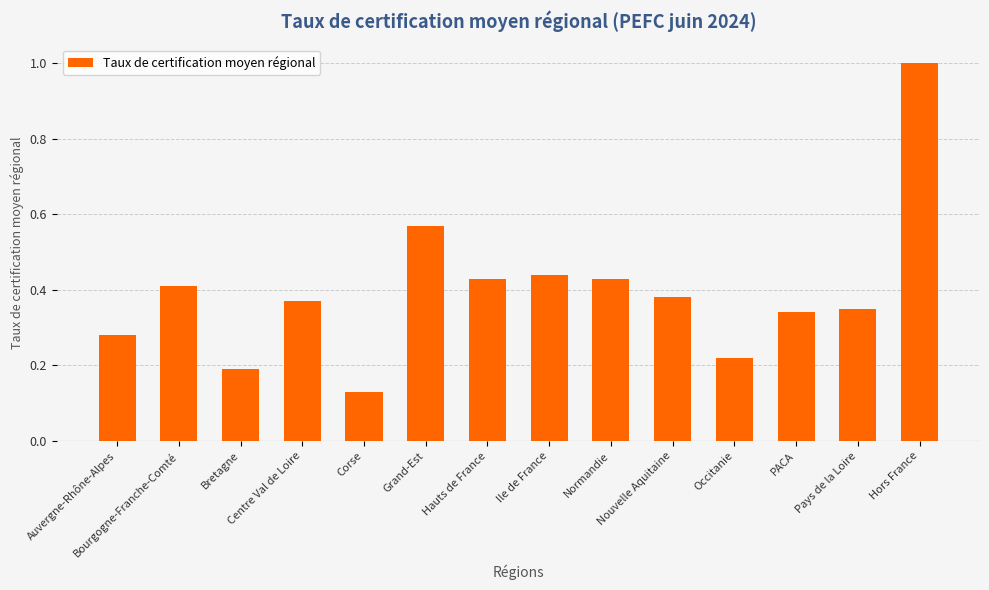

What is the difference between the maximum and minimum values?

0.9